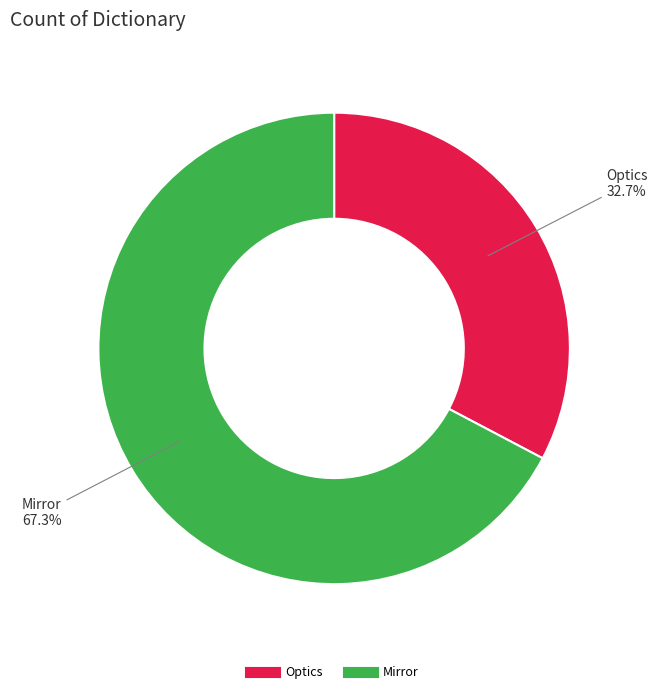

To the nearest percent, what portion does Mirror represent?

67%